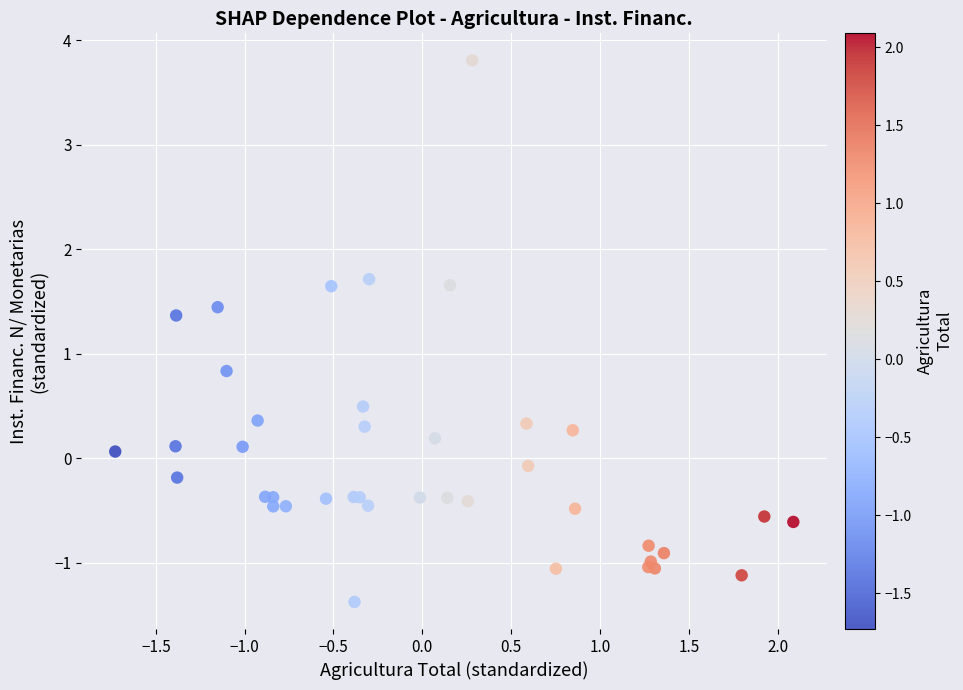

What Y value in the scatter plot is closest to 1?

0.8